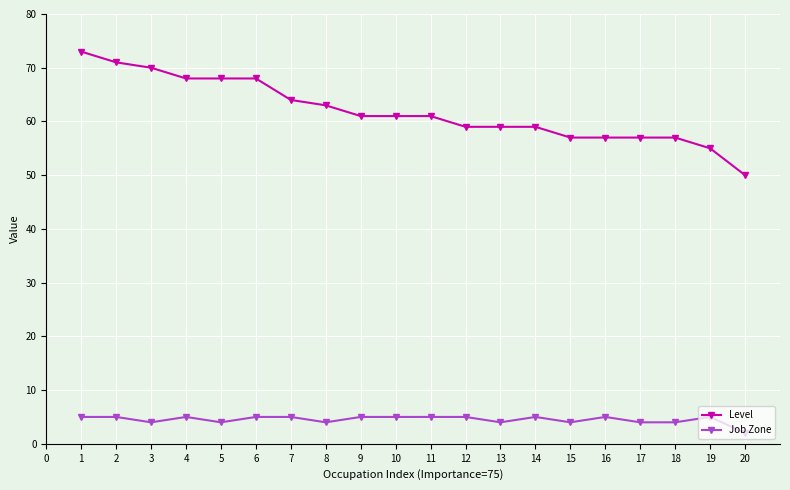

True or false: Level and Job Zone intersect in this chart.

False